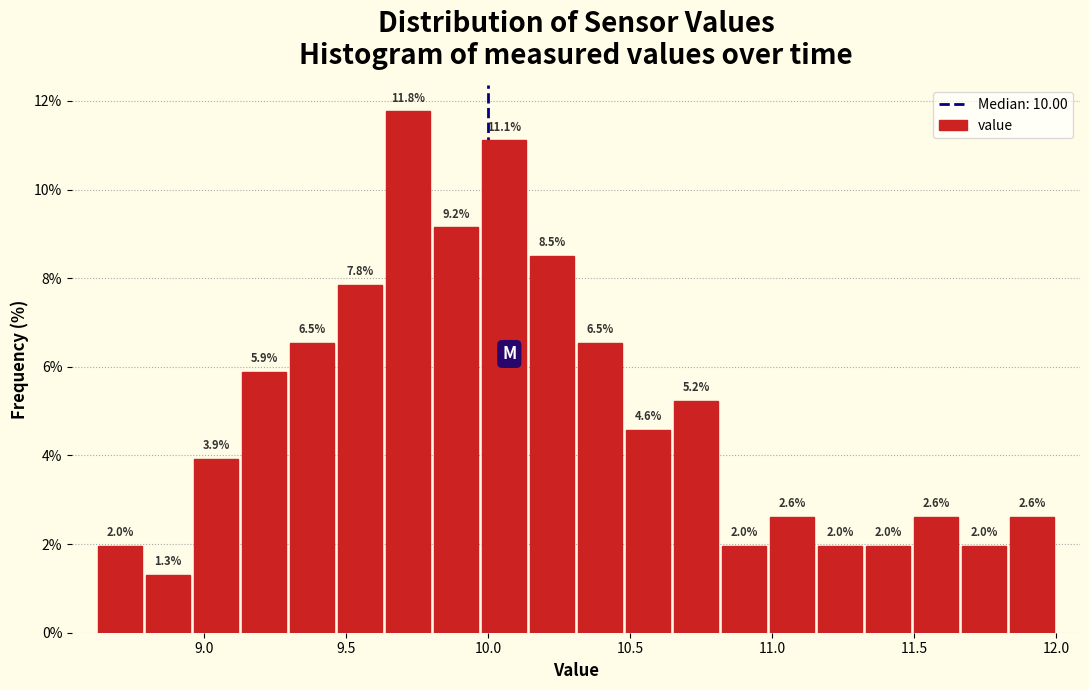

Read against the x-axis, roughly where is the centre of the tallest bar?

9.70